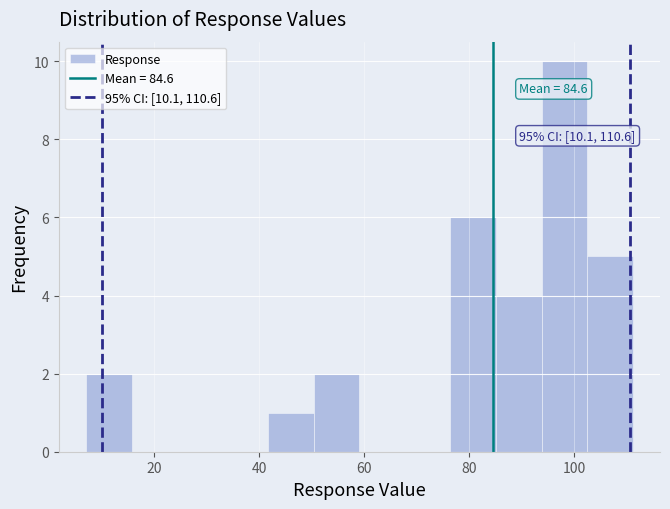

Which range on the x-axis has the tallest bar?

94 to 102